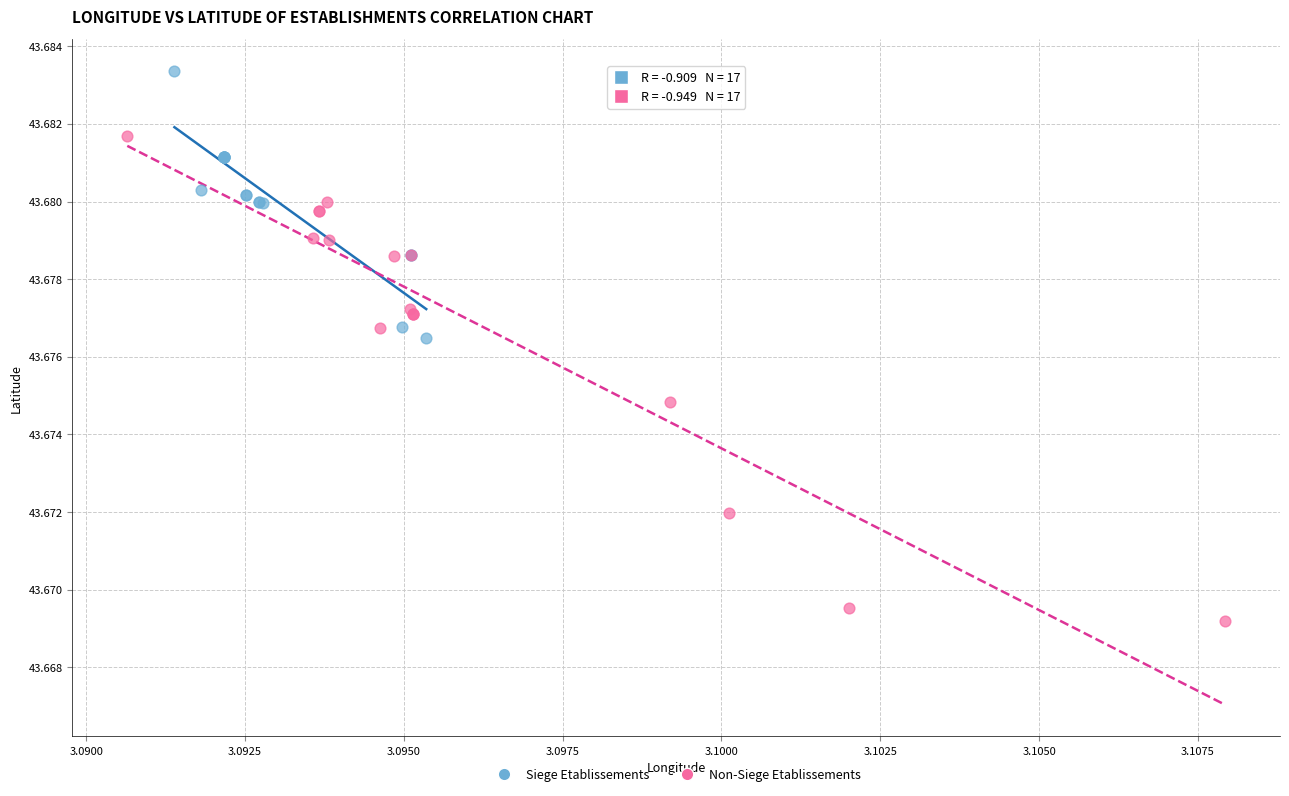

Which series has the largest Y range (max minus min)?

Non-Siege Etablissements